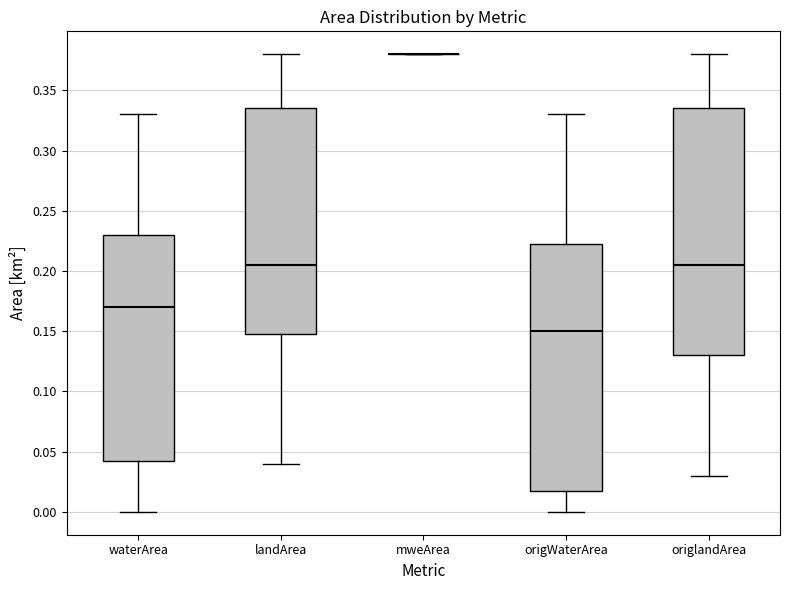

Where is the lower edge of the box for landArea on the y-axis? The values are not printed on the chart, so give them approximately, as read against the axis.

0.150